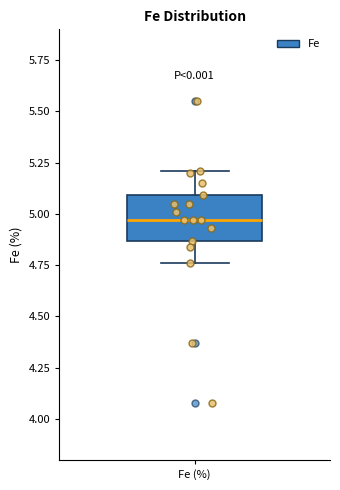

Transcribe this box plot: give where the median line is, the range the box spans, and where the two whiskers end, as read against the y-axis. The values are not printed on the chart, so give them approximately, as read against the axis.

median 4.95, box 4.85 to 5.10, whiskers 4.75 to 5.20